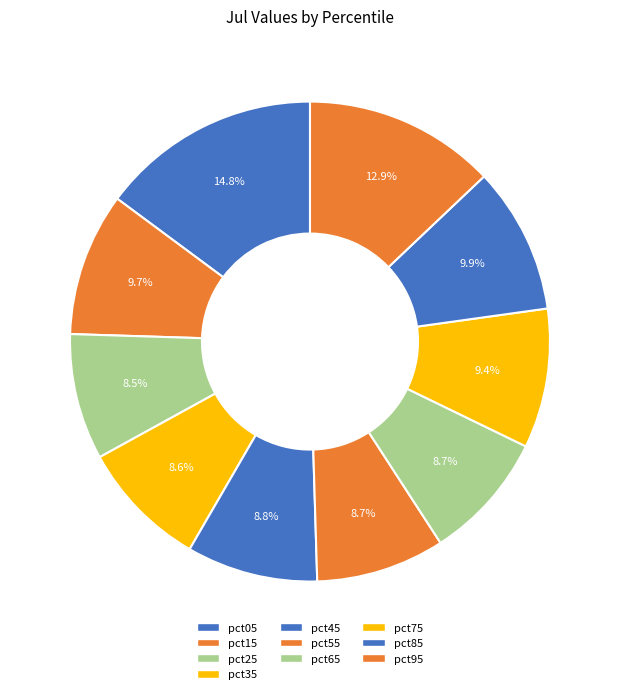

Count the number of slices in the pie.

10